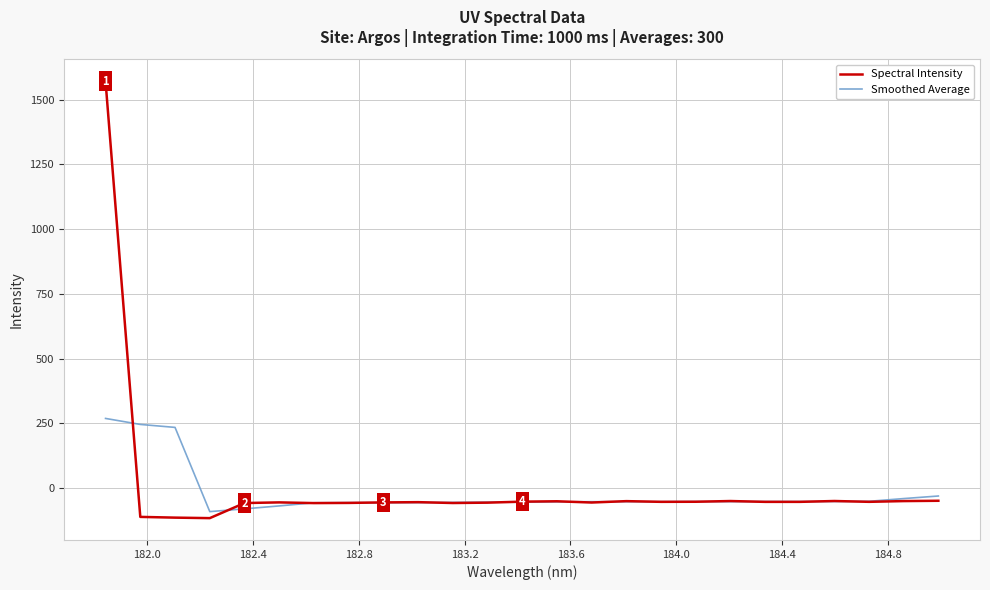

Which series has the widest spread of values?

Spectral Intensity